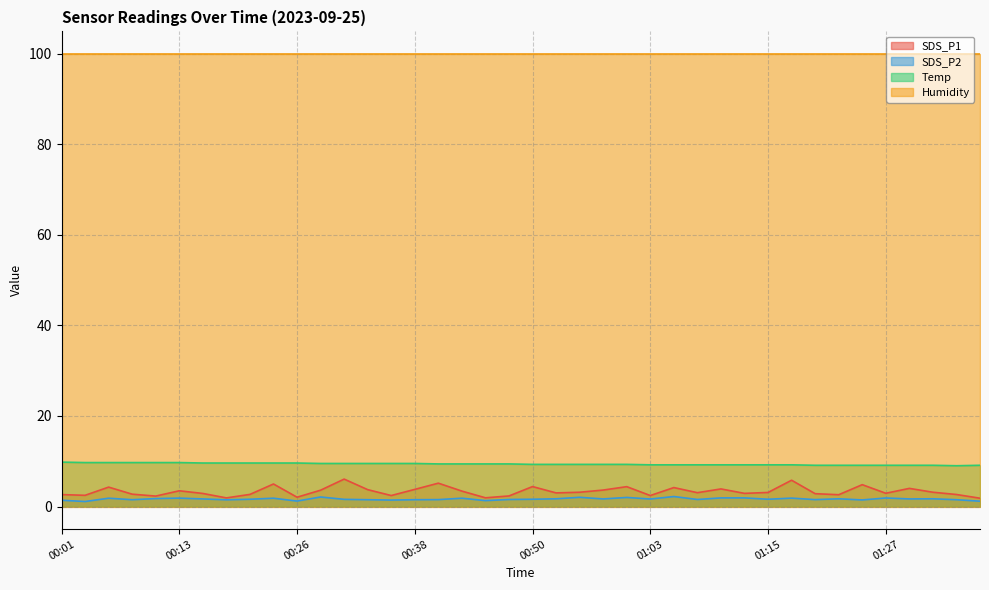

True or false: SDS_P2 and Temp intersect in this chart.

False